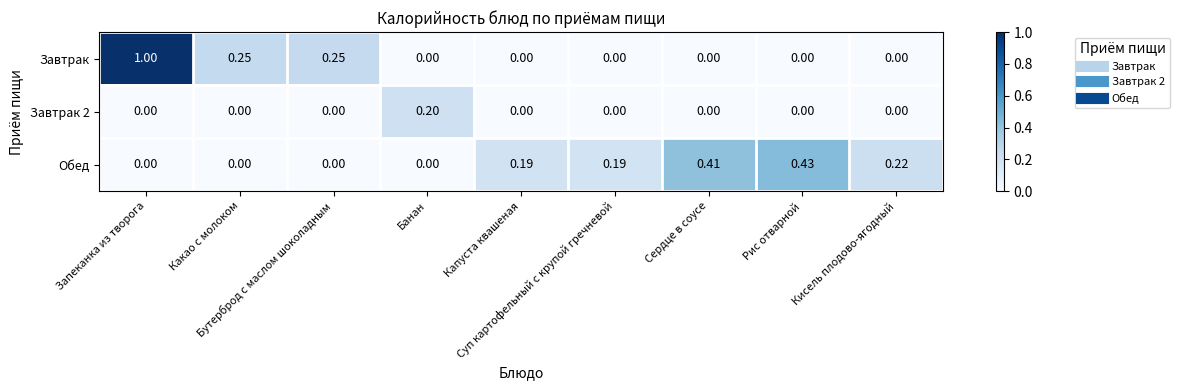

Which series has the largest total across all categories?

Завтрак